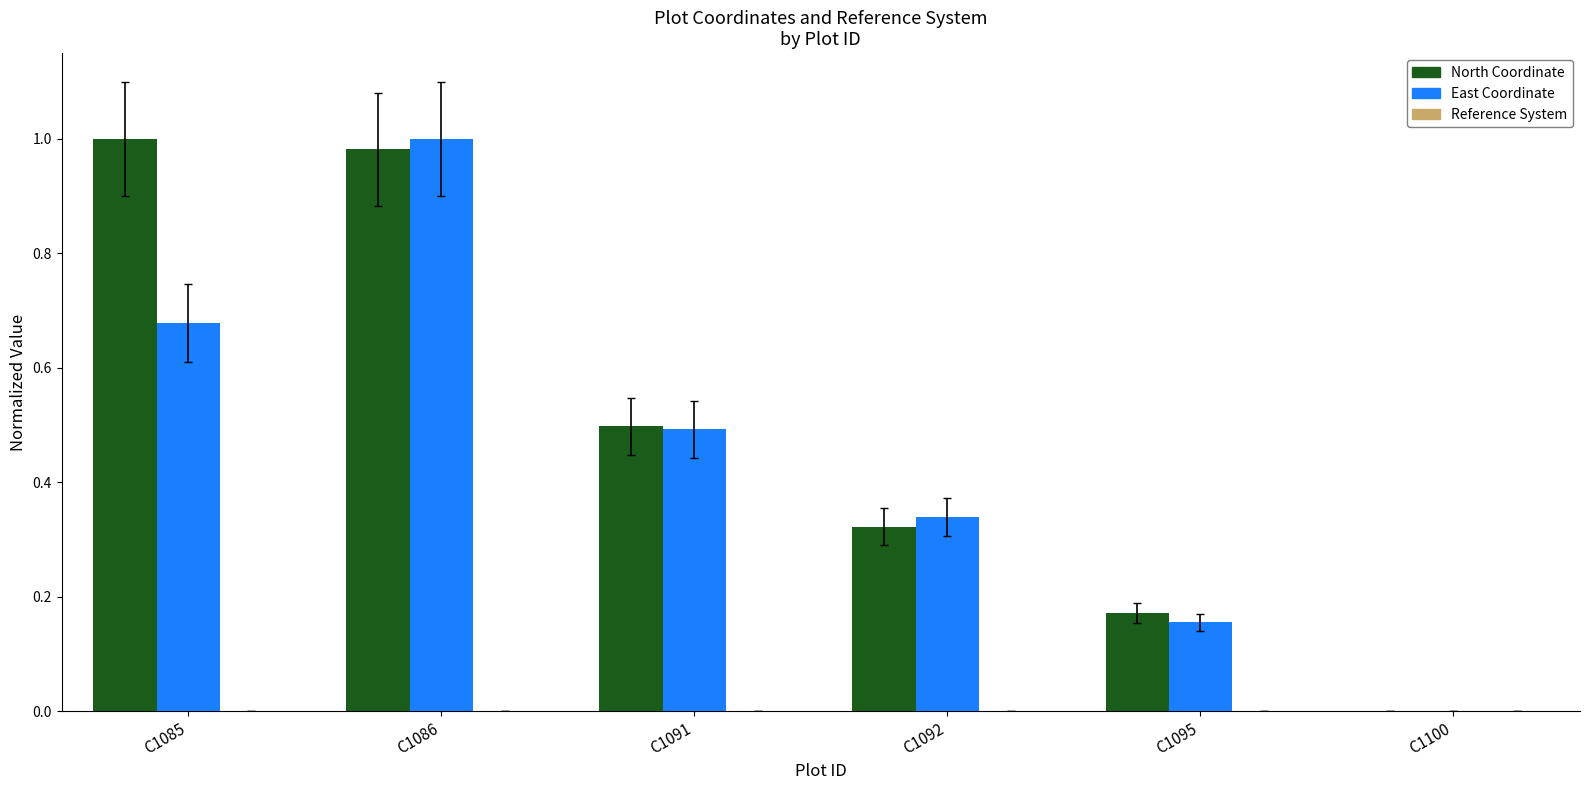

At which category is the sum across all series the highest?

C1086